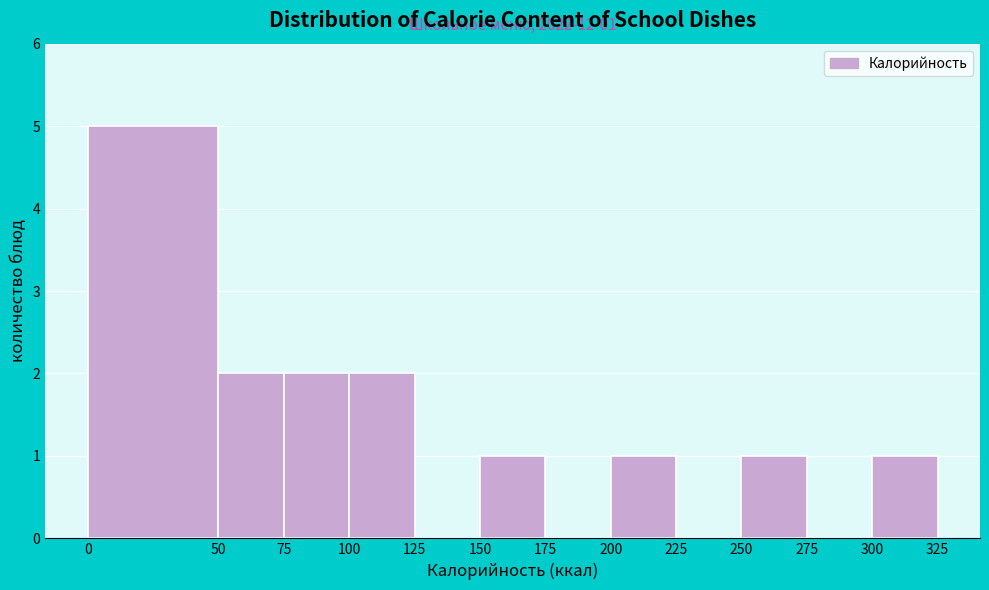

Which range on the x-axis has the tallest bar?

0 to 50